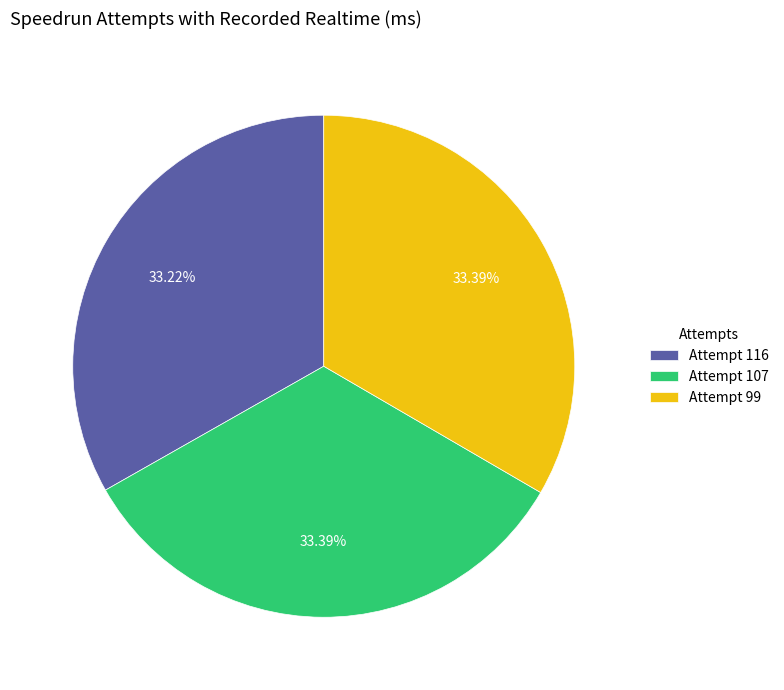

Combined, do Attempt 116 and Attempt 99 account for over 50%?

Yes